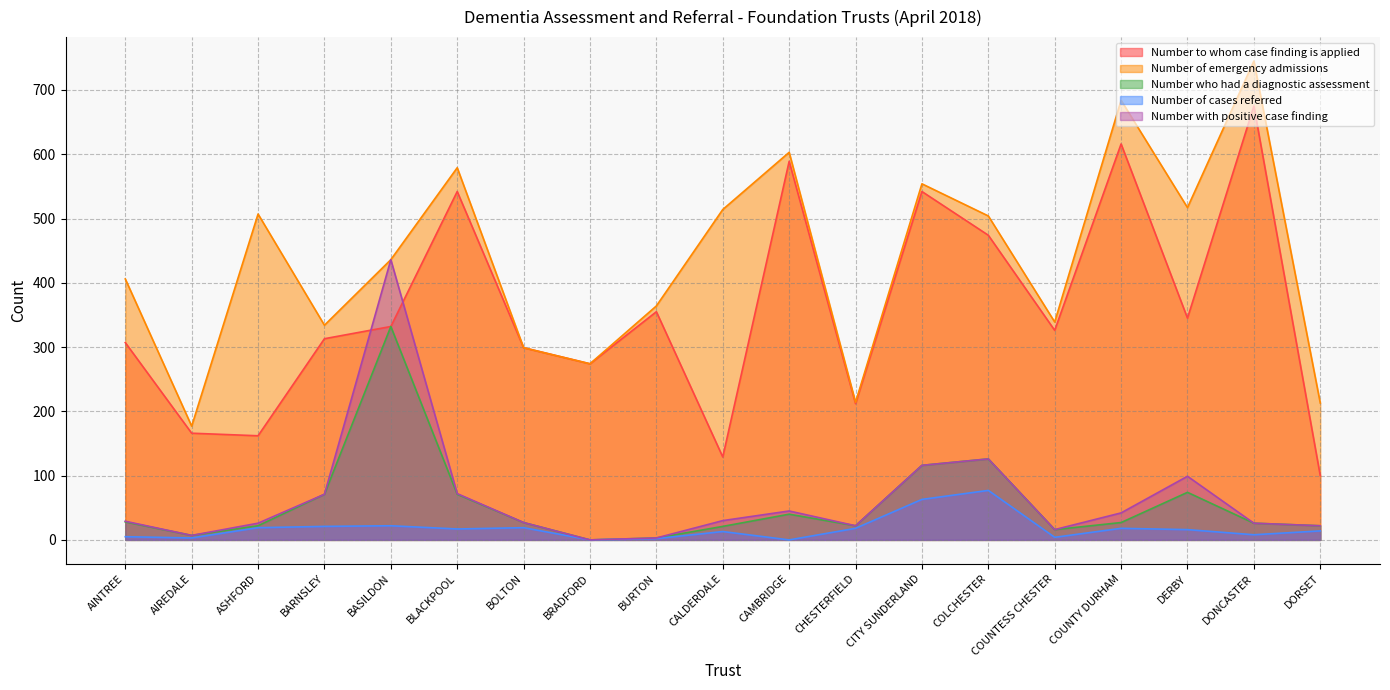

True or false: Number who had a diagnostic assessment and Number of emergency admissions intersect in this chart.

False